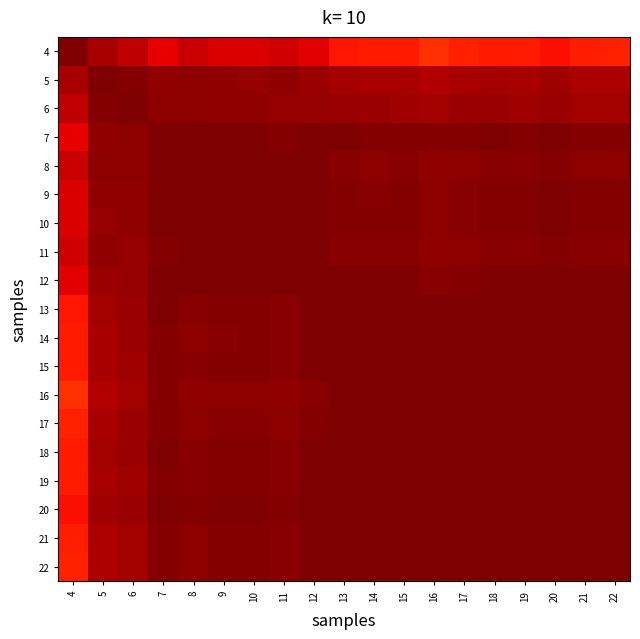

Rank the series by their maximum value, from lowest to highest.

4, 5, 9, 11, 8, 10, 12, 20, 6, 7, 15, 13, 22, 14, 19, 21, 18, 17, 16